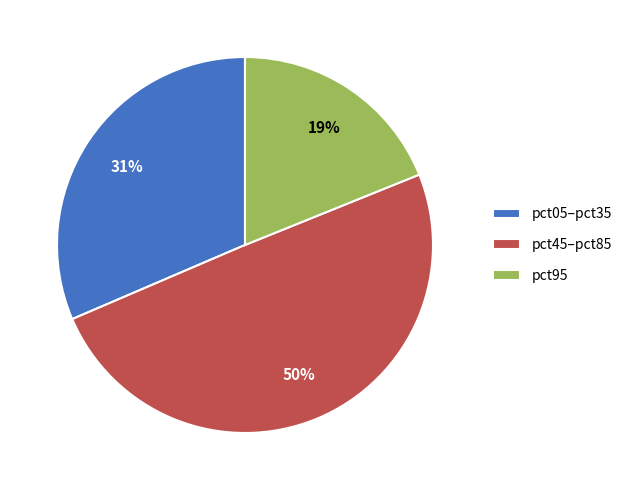

The pct95 slice represents 19% of the pie. True or false?

True